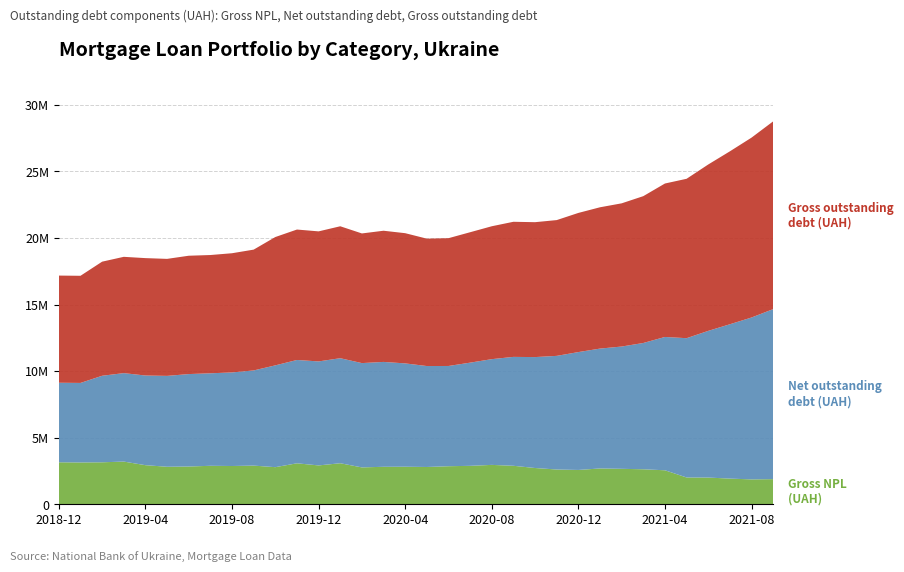

Reading left to right, list all the values displayed in this chart.

Net outstanding debt (UAH): 2018-12=5976848.3	2019-01=5974847.8	2019-02=6501579.6	2019-03=6645643.7	2019-04=6736780.2	2019-05=6827001.1	2019-06=6944556.1	2019-07=6949734.9	2019-08=7030624.7	2019-09=7149948.1	2019-10=7648185.8	2019-11=7762671.0	2019-12=7814163.3	2020-01=7891129.0	2020-02=7836483.5	2020-03=7878664.3	2020-04=7762707.1	2020-05=7583853.4	2020-06=7531408.9	2020-07=7752174.2	2020-08=7944284.7	2020-09=8181050.3	2020-10=8334279.2	2020-11=8537765.8	2020-12=8855613.8	2021-01=9005743.3	2021-02=9186996.1	2021-03=9488125.1	2021-04=10015945.2	2021-05=10465314.7	2021-06=11019858.2	2021-07=11595643.1	2021-08=12161979.7	2021-09=12772924.5
Gross outstanding debt (UAH): 2018-12=8051016.4	2019-01=8049116.3	2019-02=8571391.2	2019-03=8737468.0	2019-04=8819802.2	2019-05=8790254.0	2019-06=8890521.9	2019-07=8885332.8	2019-08=8954576.1	2019-09=9076310.0	2019-10=9641311.9	2019-11=9799459.5	2019-12=9770009.8	2020-01=9911715.1	2020-02=9740823.0	2020-03=9855850.5	2020-04=9782582.2	2020-05=9570305.0	2020-06=9600298.2	2020-07=9797568.8	2020-08=9984239.3	2020-09=10150016.5	2020-10=10134405.7	2020-11=10201048.4	2020-12=10454419.0	2021-01=10615492.7	2021-02=10758219.9	2021-03=11030578.6	2021-04=11528564.8	2021-05=11974732.0	2021-06=12500305.3	2021-07=12990695.0	2021-08=13514303.0	2021-09=14105935.2
Gross NPL (UAH): 2018-12=3151601.8	2019-01=3139621.9	2019-02=3151778.5	2019-03=3205239.2	2019-04=2934846.7	2019-05=2817116.5	2019-06=2835180.5	2019-07=2888488.1	2019-08=2872877.7	2019-09=2902985.1	2019-10=2786079.2	2019-11=3075947.5	2019-12=2916697.5	2020-01=3081252.9	2020-02=2767881.6	2020-03=2814179.9	2020-04=2819155.7	2020-05=2799826.0	2020-06=2856977.4	2020-07=2885861.7	2020-08=2956681.1	2020-09=2889767.8	2020-10=2722292.6	2020-11=2609554.3	2020-12=2576314.6	2021-01=2689235.8	2021-02=2661784.2	2021-03=2627618.1	2021-04=2551651.7	2021-05=2011050.9	2021-06=2005033.9	2021-07=1926965.0	2021-08=1867015.8	2021-09=1886877.9